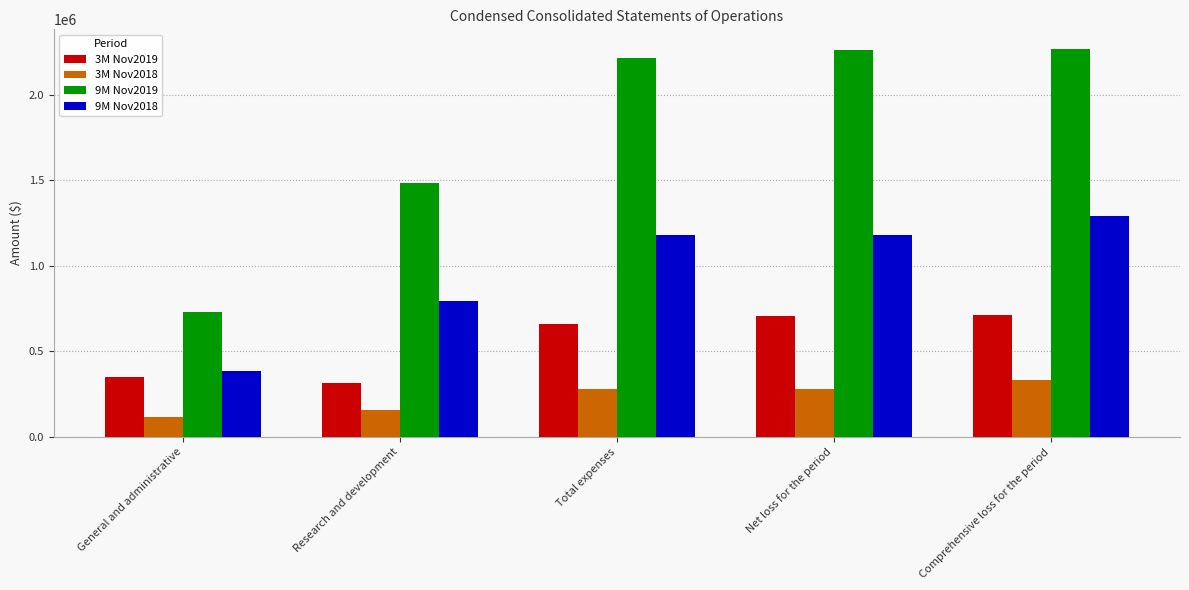

Rank the series by their average value, from highest to lowest.

9M Nov2019, 9M Nov2018, 3M Nov2019, 3M Nov2018